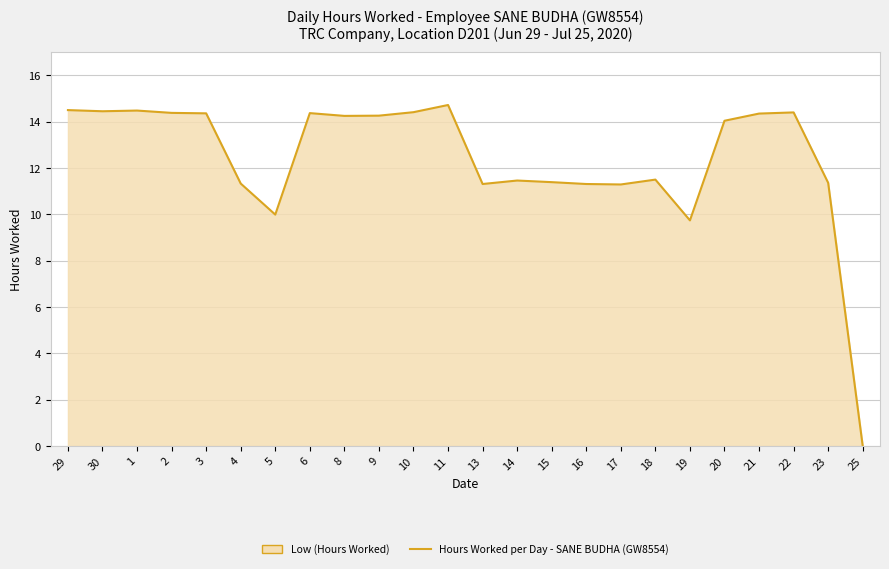

What is the difference between the second highest and minimum values?

14.5